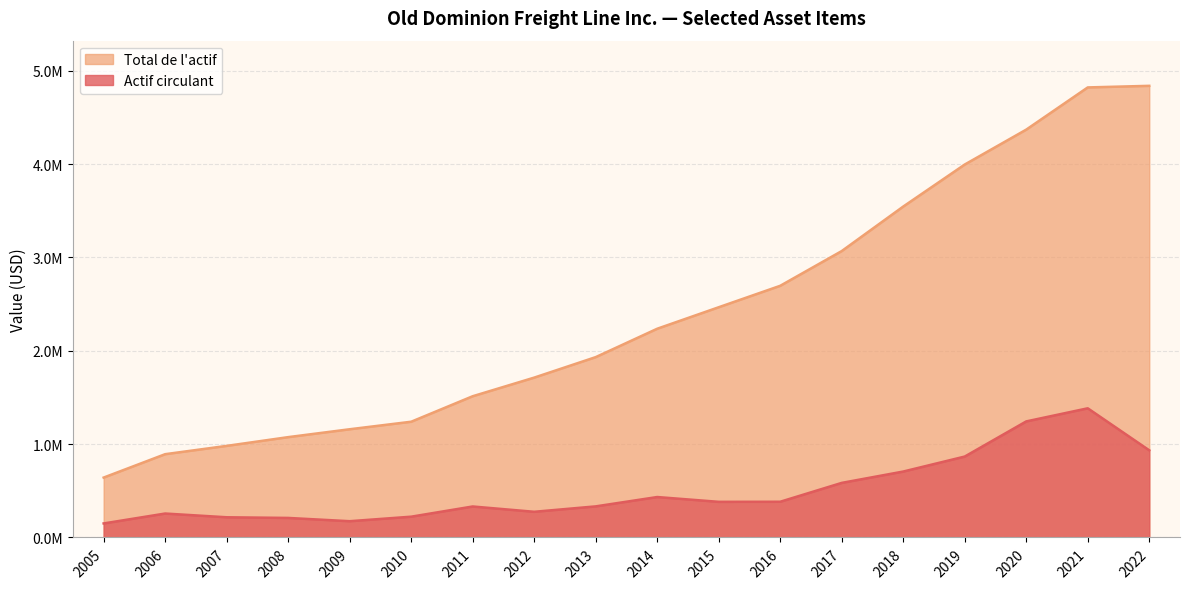

What are all the series names shown in the legend?

Total de l'actif, Actif circulant